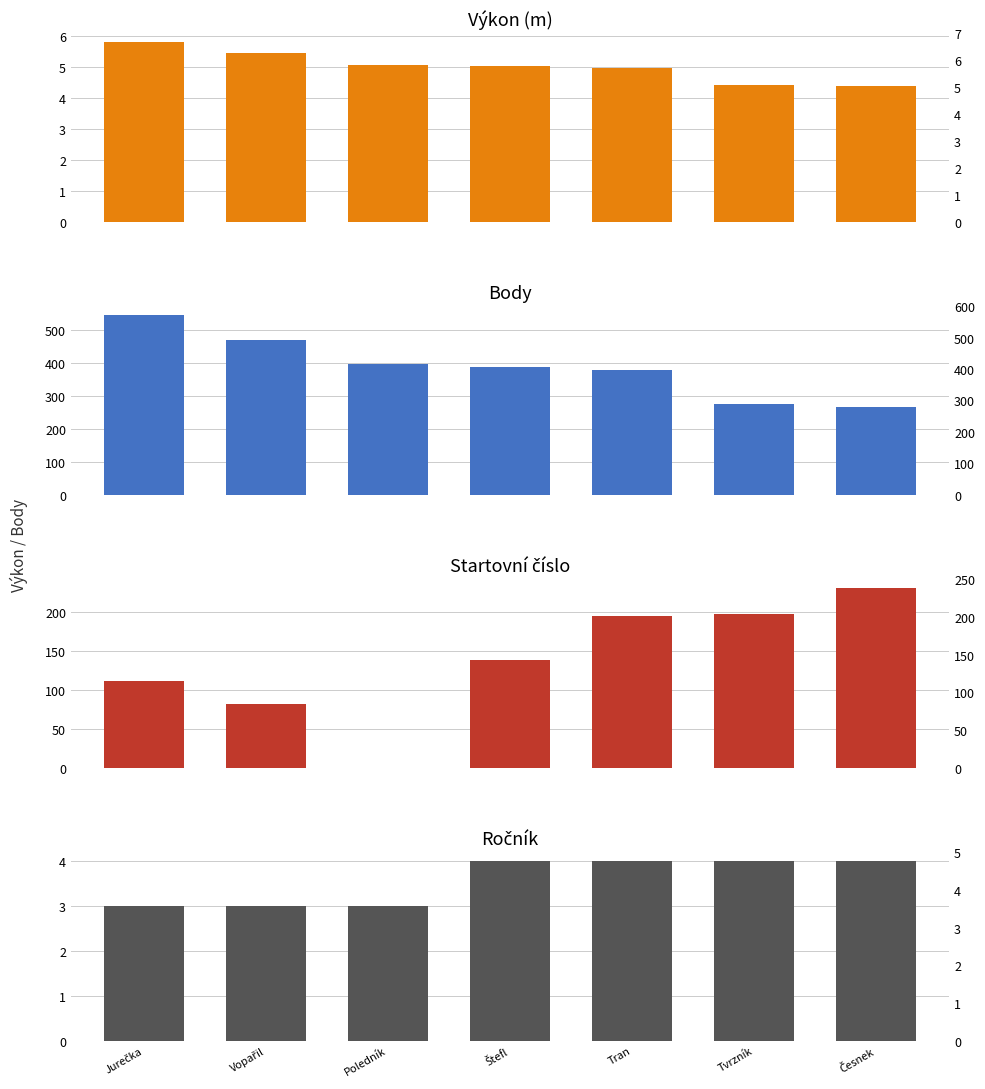

List the labels in order of Ročník value, smallest first.

Jurečka, Vopařil, Poledník, Štefl, Tran, Tvrzník, Česnek